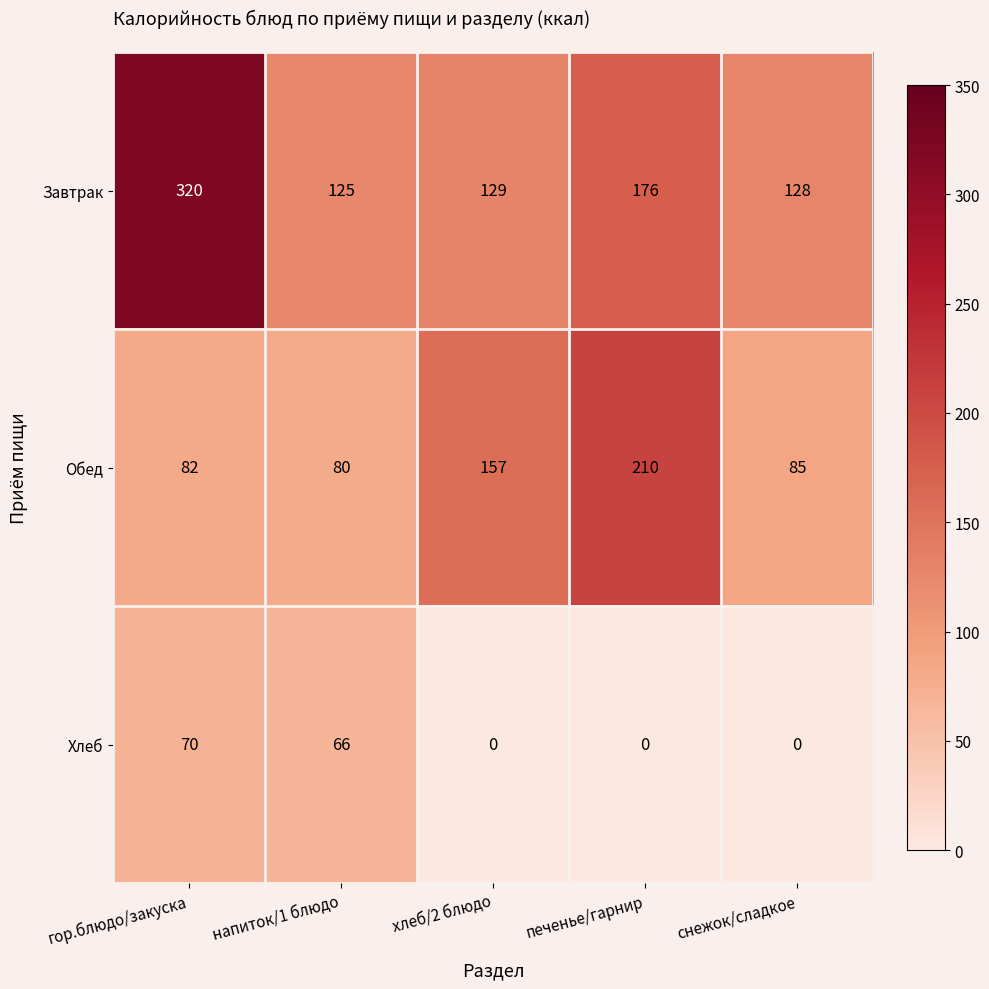

Reading left to right, list all the values displayed in this chart.

Завтрак: гор.блюдо/закуска=320	напиток/1 блюдо=125	хлеб/2 блюдо=129	печенье/гарнир=176	снежок/сладкое=128
Обед: гор.блюдо/закуска=82	напиток/1 блюдо=80	хлеб/2 блюдо=157	печенье/гарнир=210	снежок/сладкое=85
Хлеб: гор.блюдо/закуска=70	напиток/1 блюдо=66	хлеб/2 блюдо=0	печенье/гарнир=0	снежок/сладкое=0